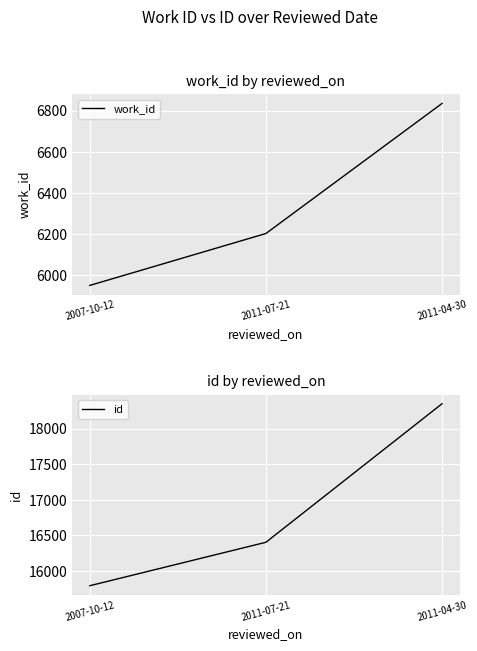

List the series in order of their overall mean, lowest first.

work_id, id